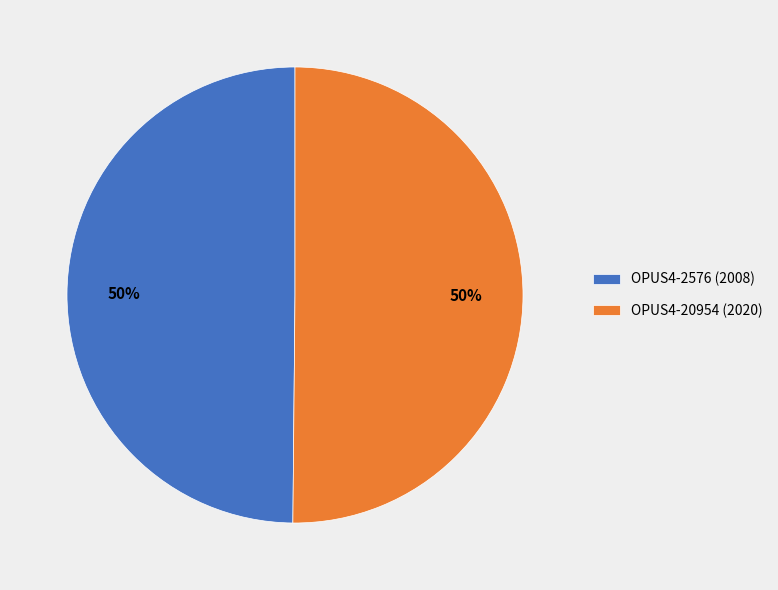

What is the ratio of the value at OPUS4-20954 to the value at OPUS4-2576?

1.0